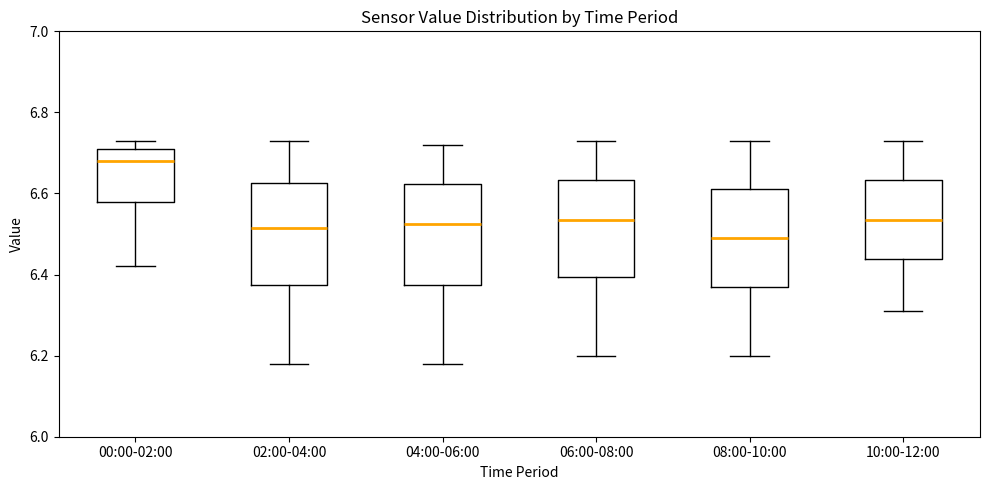

Reading left to right, read every box against the y-axis: the position of its median line, the range the box covers, and the ends of its whiskers. The values are not printed on the chart, so give them approximately, as read against the axis.

00:00-02:00: median 6.68, box 6.58 to 6.72, whiskers 6.42 to 6.74
02:00-04:00: median 6.52, box 6.38 to 6.62, whiskers 6.18 to 6.74
04:00-06:00: median 6.52, box 6.38 to 6.62, whiskers 6.18 to 6.72
06:00-08:00: median 6.54, box 6.40 to 6.64, whiskers 6.20 to 6.74
08:00-10:00: median 6.50, box 6.38 to 6.62, whiskers 6.20 to 6.74
10:00-12:00: median 6.54, box 6.44 to 6.64, whiskers 6.32 to 6.74